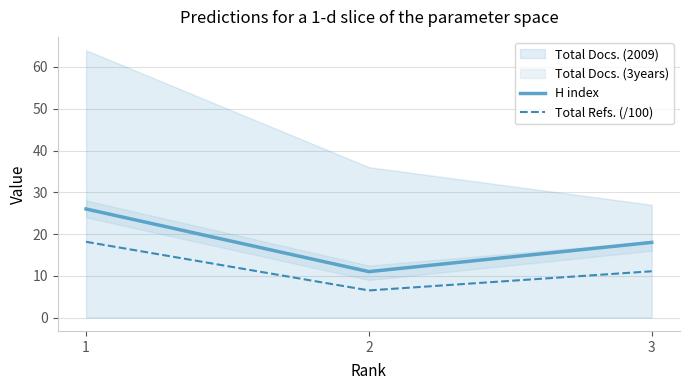

List the series in order of their overall mean, lowest first.

Total Refs. (/100), H index